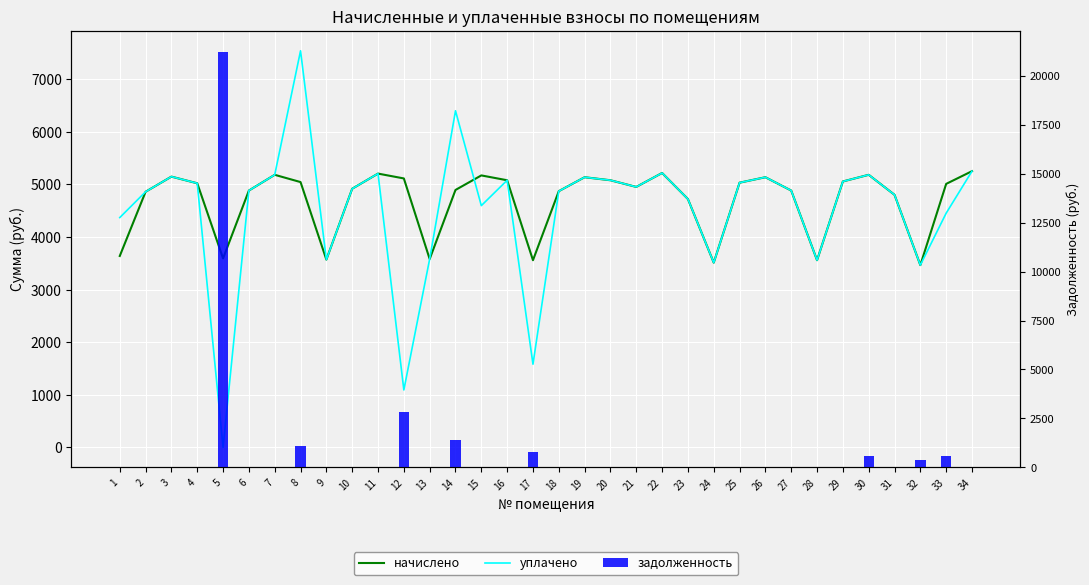

What is the value of the уплачено bar at the 33rd from the left?

4454.4